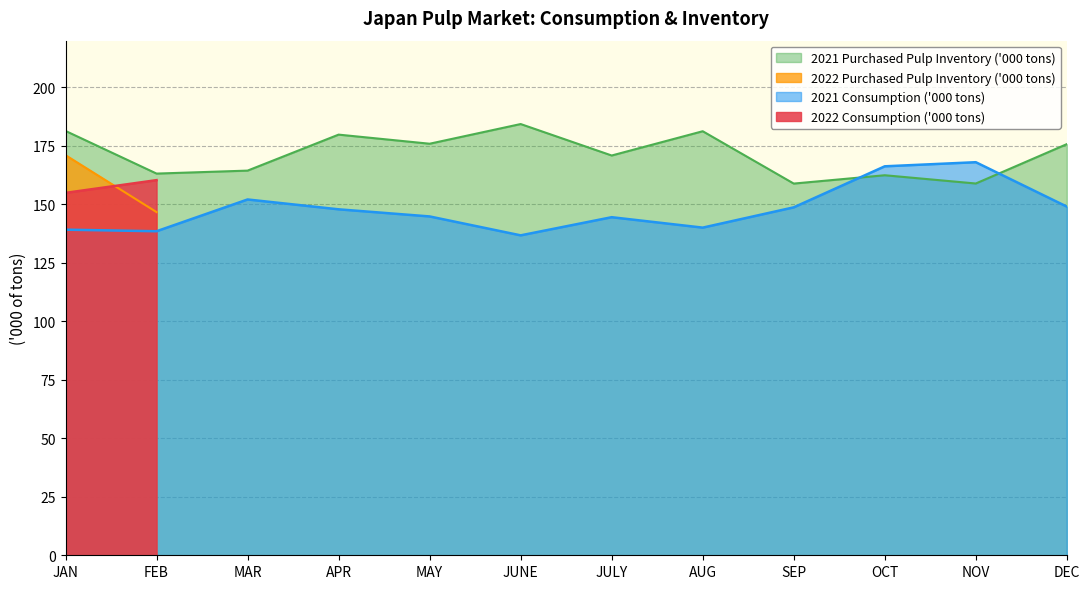

Is the value of 2021 Purchased Pulp Inventory ('000 tons) at AUG greater than the value of 2021 Consumption ('000 tons) at JUNE?

Yes